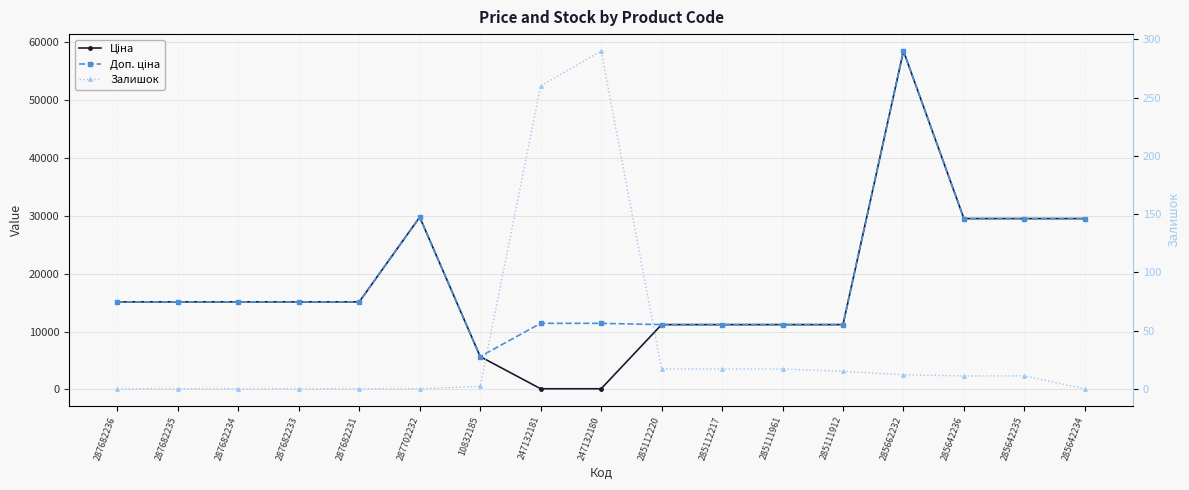

Rank the categories by Доп. ціна value from highest to lowest.

285662232, 287702232, 285642236, 285642235, 285642234, 287682236, 287682235, 287682234, 287682233, 287682231, 247132181, 247132180, 285112220, 285112217, 285111961, 285111912, 10832185